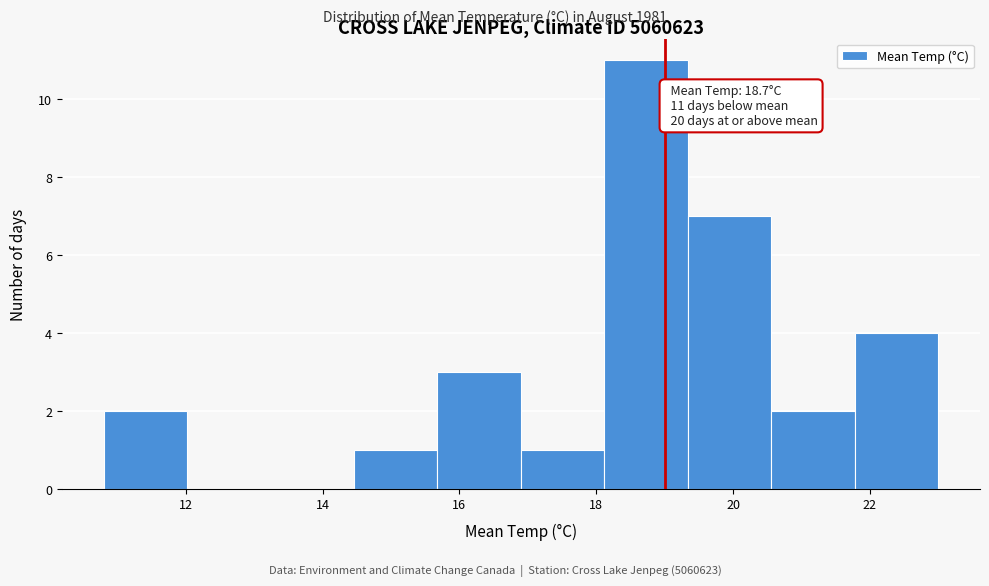

Over which range of the x-axis is the bar tallest?

18.12 to 19.34